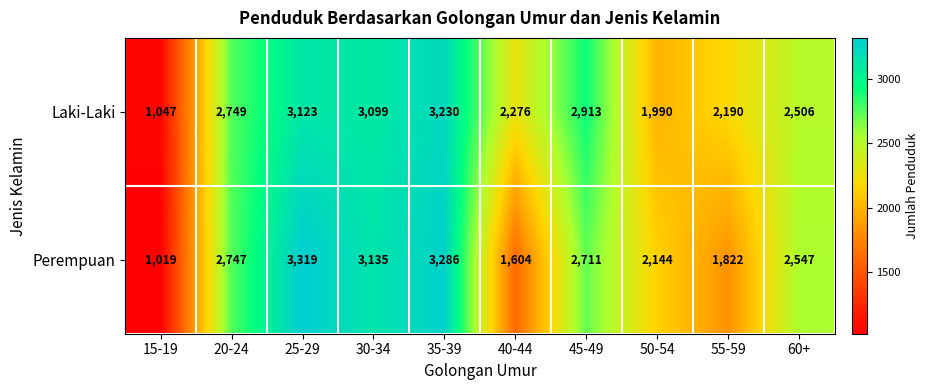

What is the total value across all series at 60+?

5053